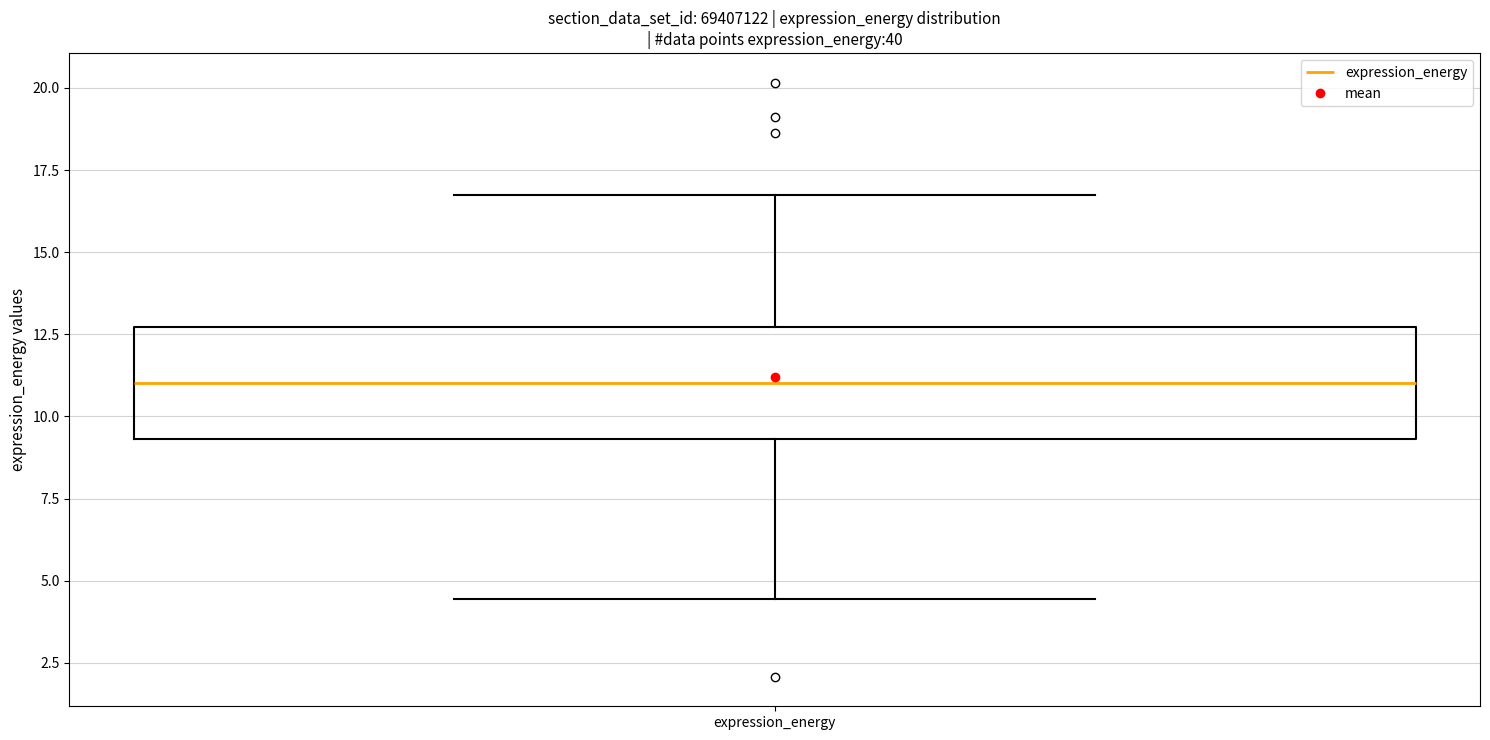

Where does the upper whisker of the box for expression_energy end on the y-axis? The values are not printed on the chart, so give them approximately, as read against the axis.

16.5